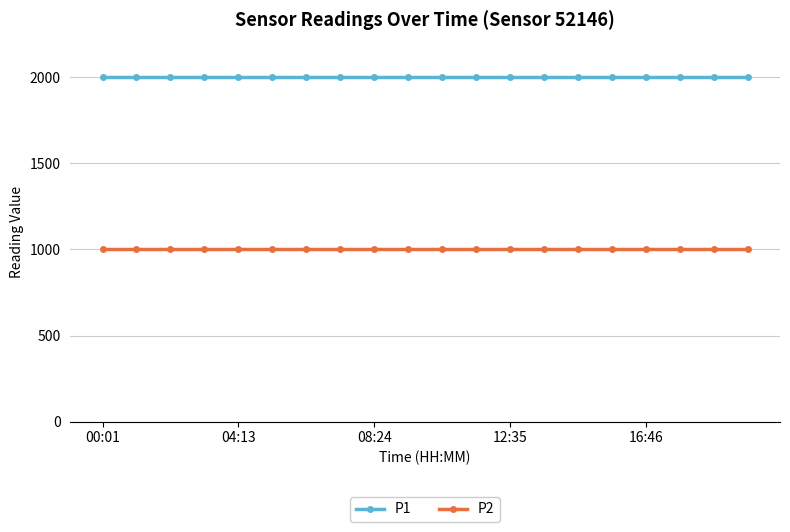

True or false: P2 and P1 cross at least once.

False